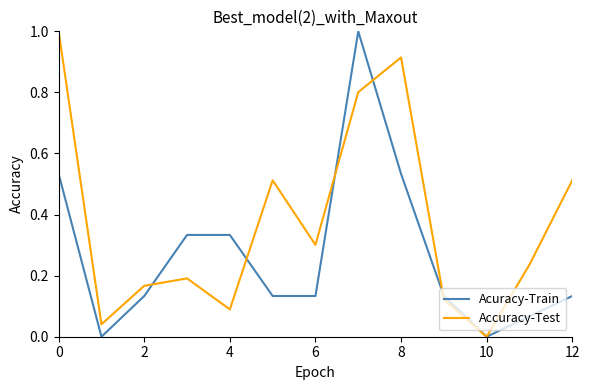

What is the greatest value displayed?

1.0